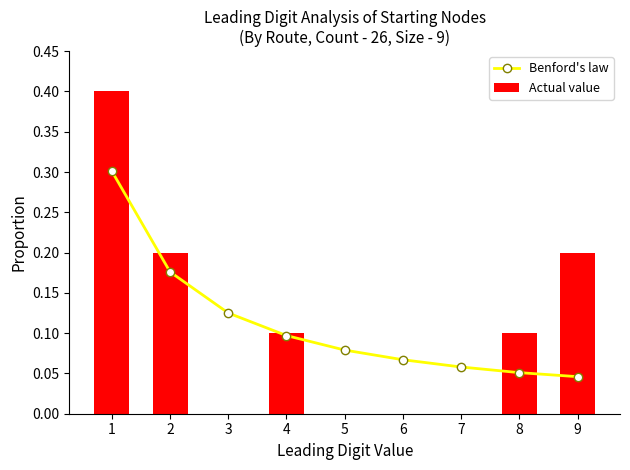

What is the difference between the highest and lowest values at 6?

0.1